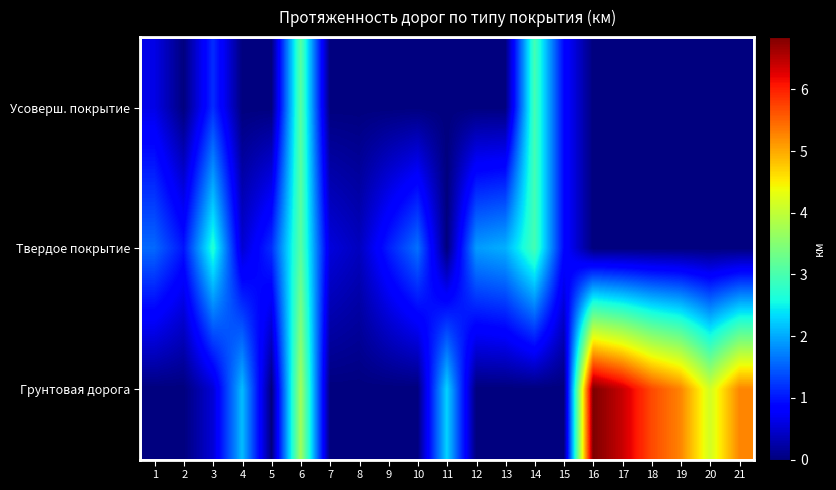

How many series are shown in this chart?

3